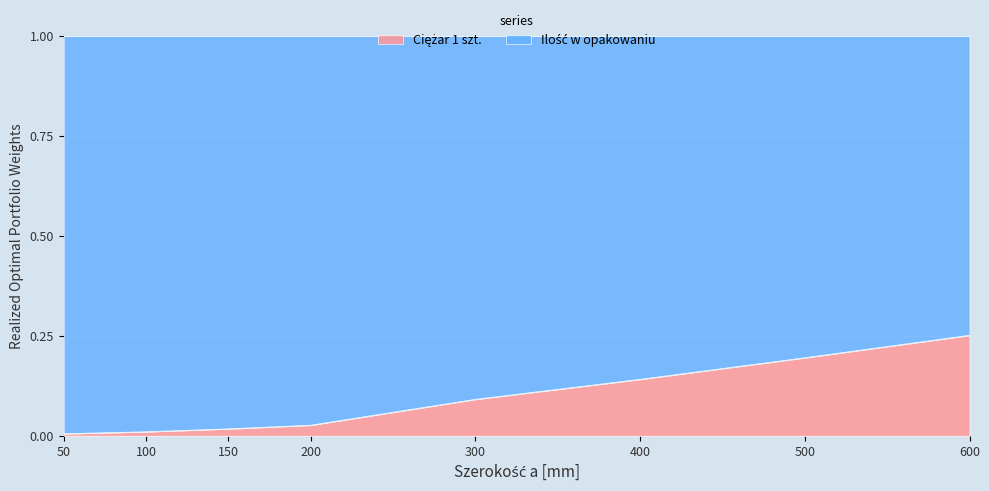

The chart shows a value of 0.1 at 300. True or false?

True